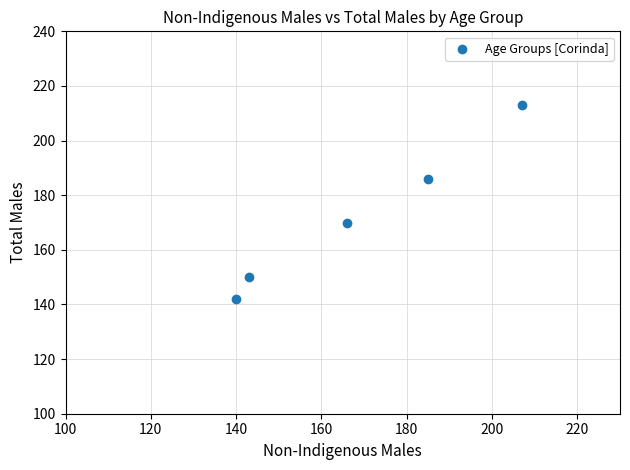

What is the average Y value?

172